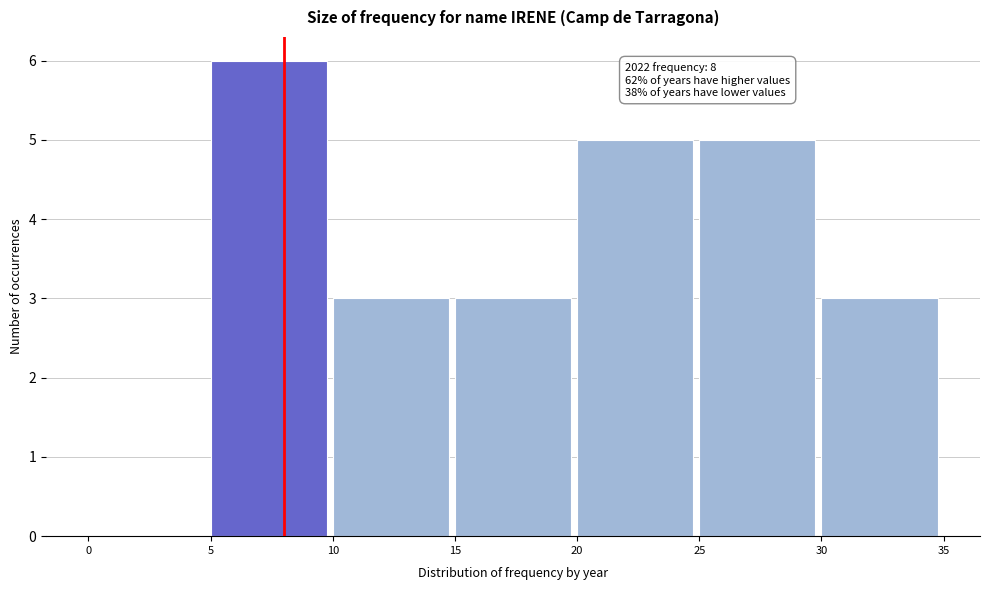

Over which range of the x-axis is the bar tallest?

5 to 10